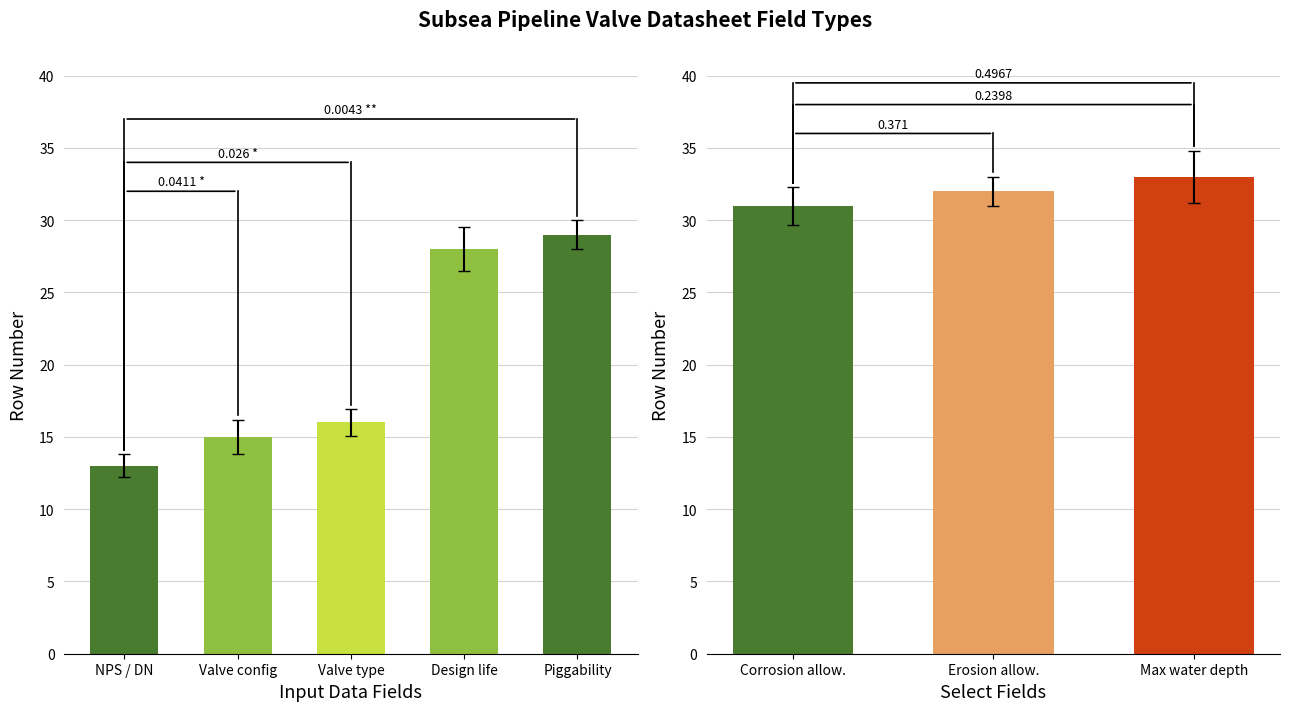

How many distinct data groups are displayed?

2